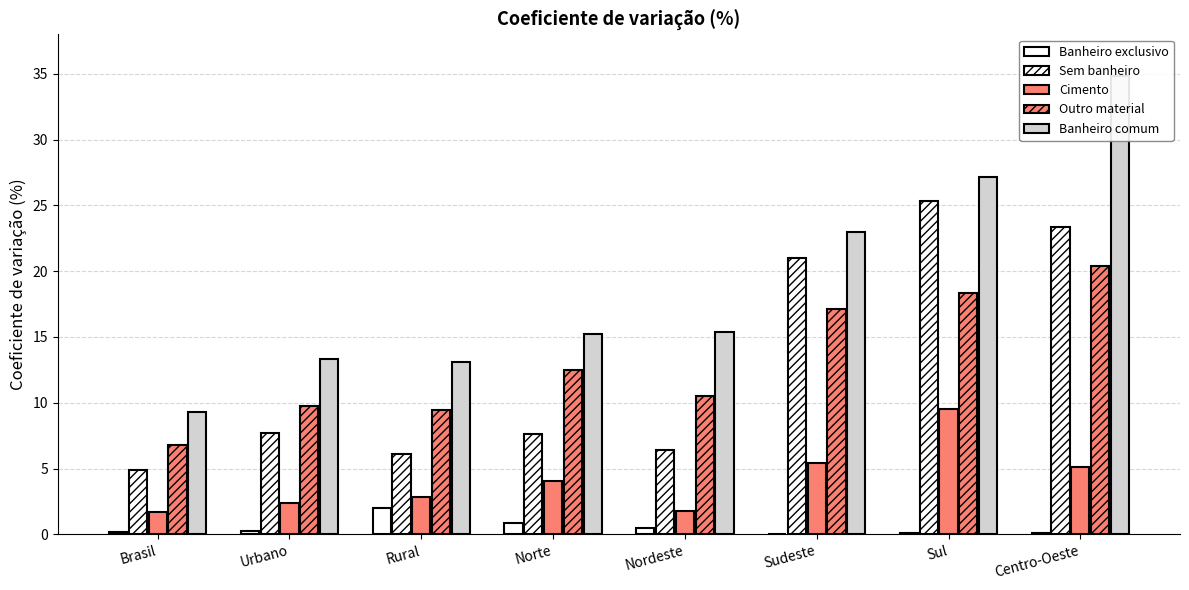

What are all the series names shown in the legend?

Banheiro exclusivo, Sem banheiro, Cimento, Outro material, Banheiro comum